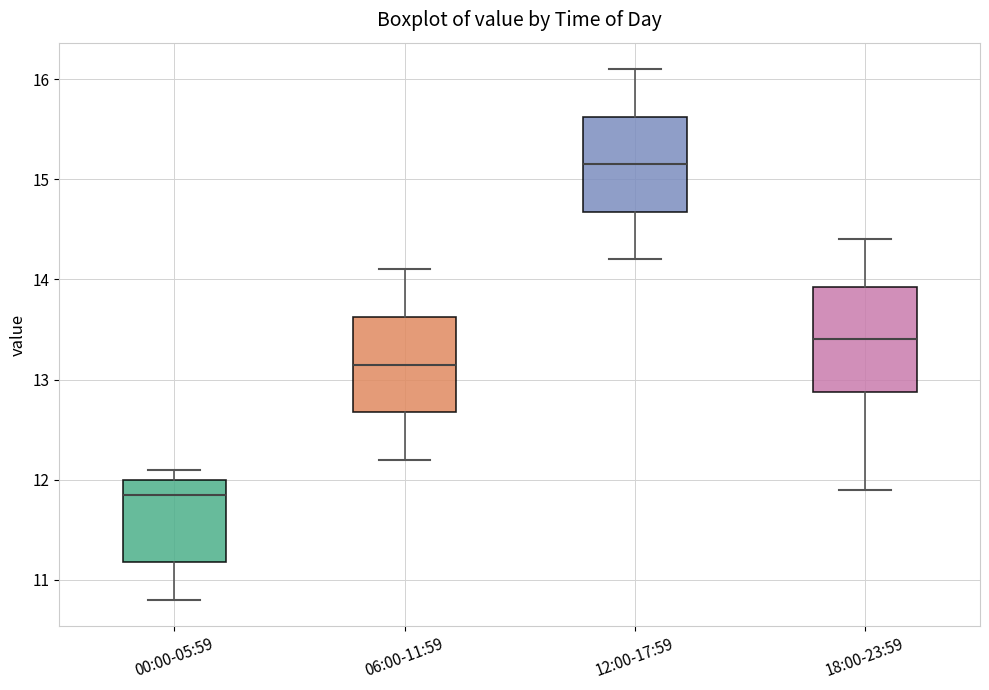

Reading left to right, read every box against the y-axis: the position of its median line, the range the box covers, and the ends of its whiskers. The values are not printed on the chart, so give them approximately, as read against the axis.

00:00-05:59: median 11.9, box 11.2 to 12.0, whiskers 10.8 to 12.1
06:00-11:59: median 13.2, box 12.7 to 13.6, whiskers 12.2 to 14.1
12:00-17:59: median 15.2, box 14.7 to 15.6, whiskers 14.2 to 16.1
18:00-23:59: median 13.4, box 12.9 to 13.9, whiskers 11.9 to 14.4